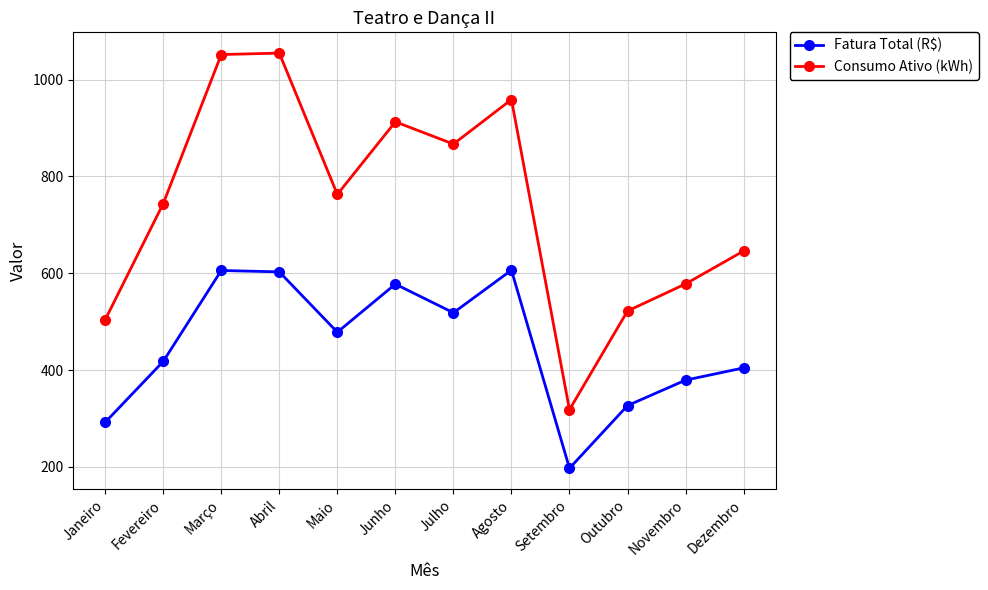

Is the value of Fatura Total (R$) at Fevereiro greater than the value of Consumo Ativo (kWh) at Outubro?

No